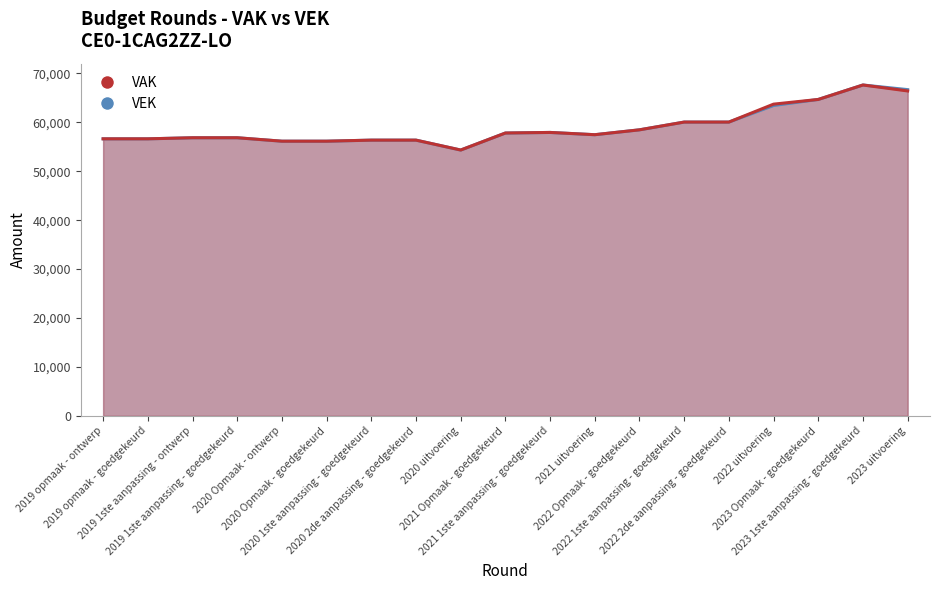

Is the value of VAK at 2021 Opmaak - goedgekeurd greater than the value of VEK at 2023 Opmaak - goedgekeurd?

No